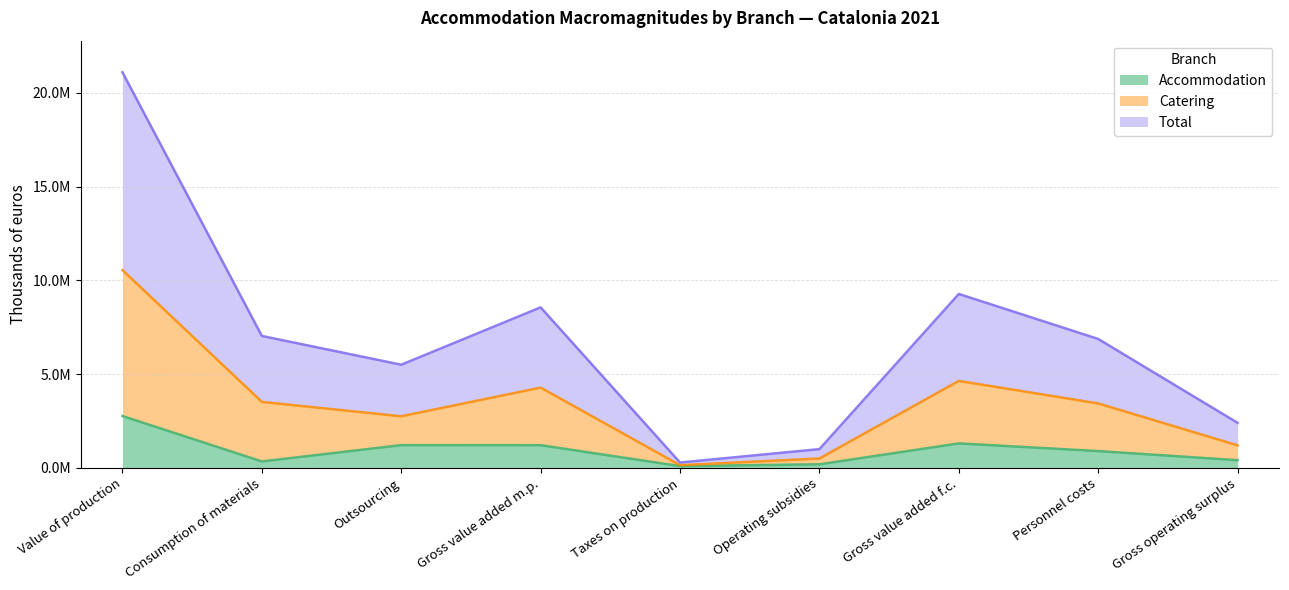

The Total series shows 7035588 at Consumption of materials. True or false?

True